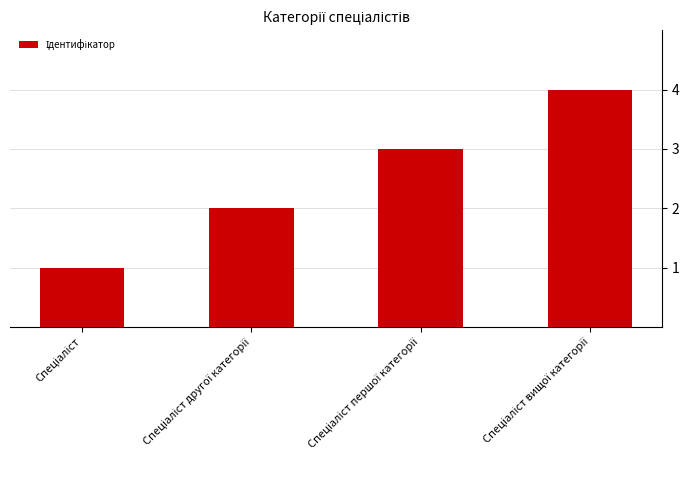

What is the sum of all values?

10